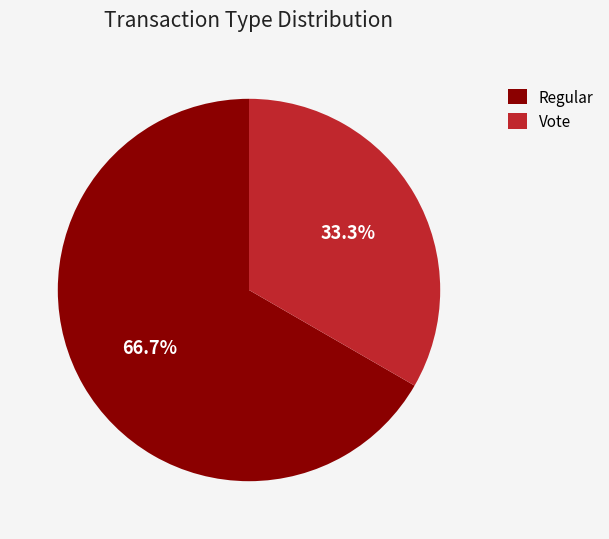

True or false: Regular accounts for 76% of the total.

False